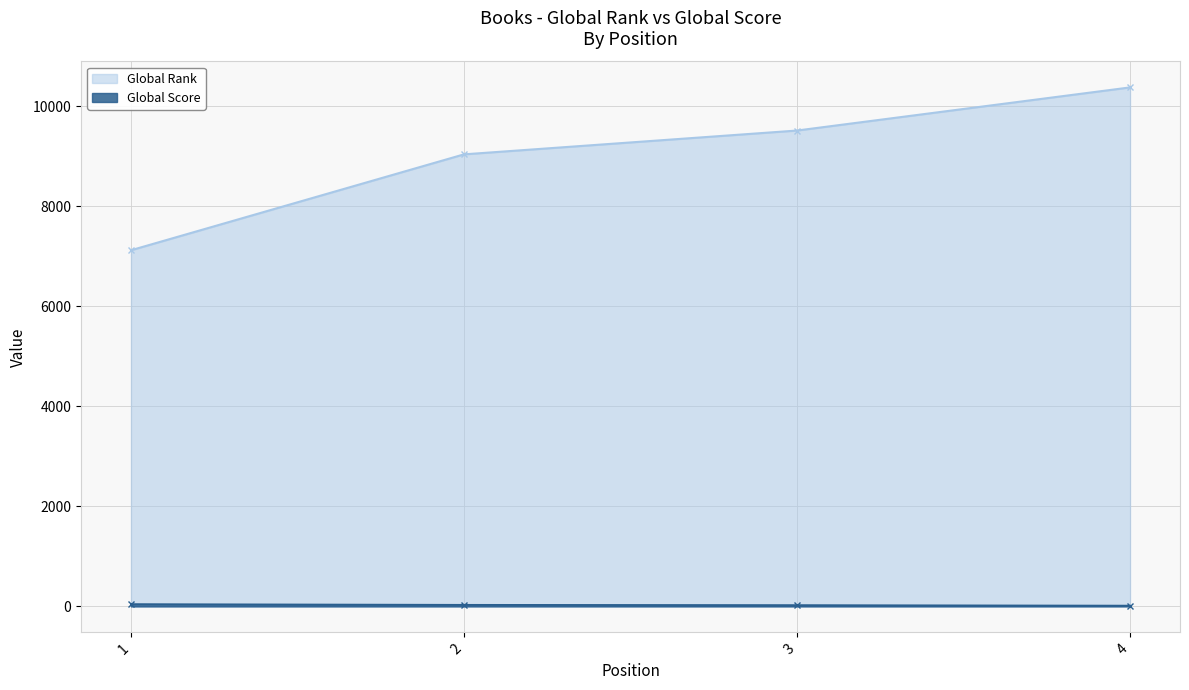

What is the minimum value for Global Score?

16